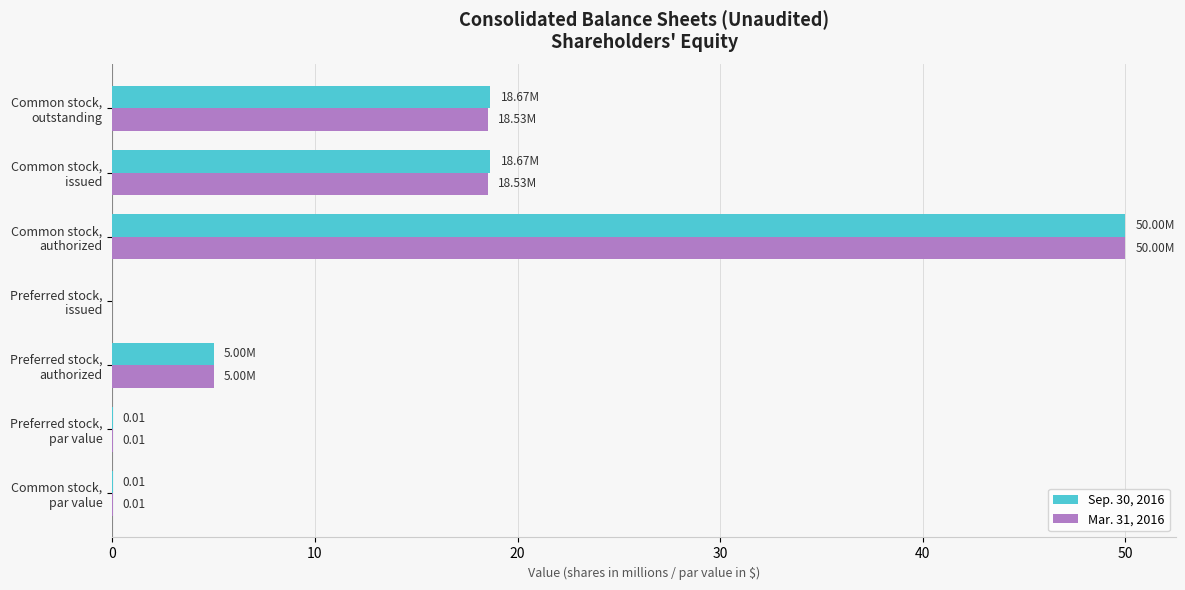

What is the sum of all Mar. 31, 2016 values?

92.1